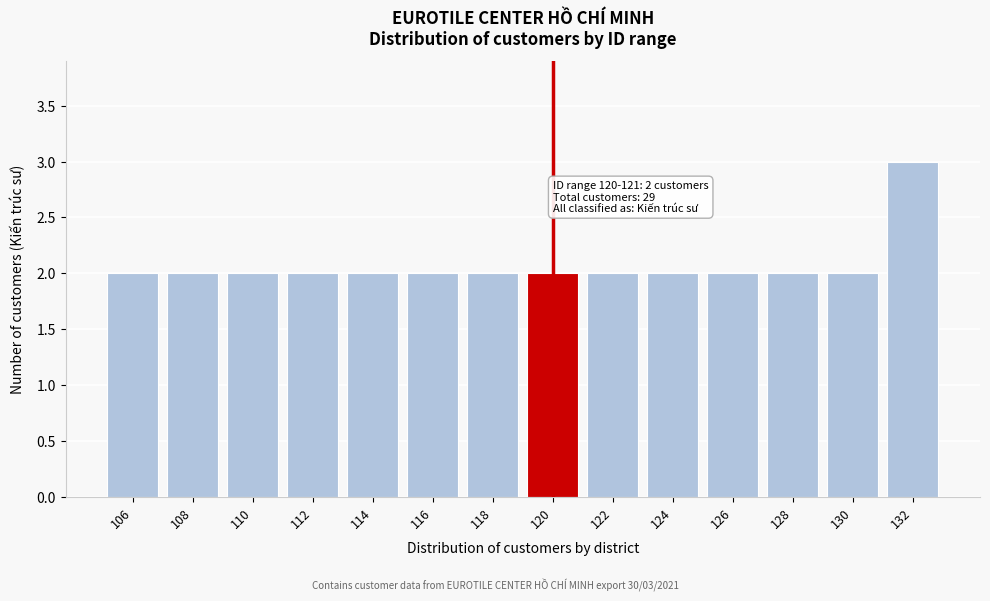

Reading left to right, what are all the values shown in this chart?

2	2	2	2	2	2	2	2	2	2	2	2	2	3